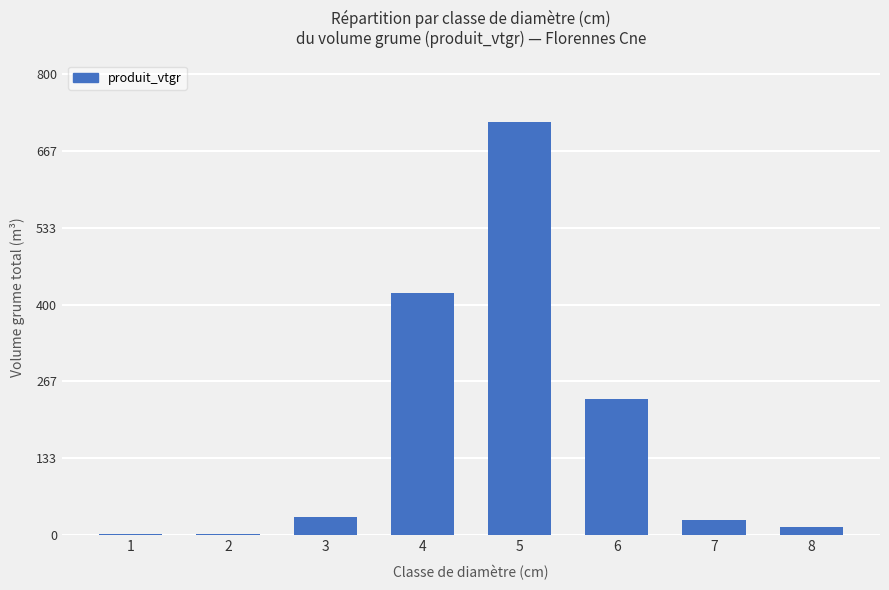

Approximately how many times larger is the value at 6 compared to 4?

0.6